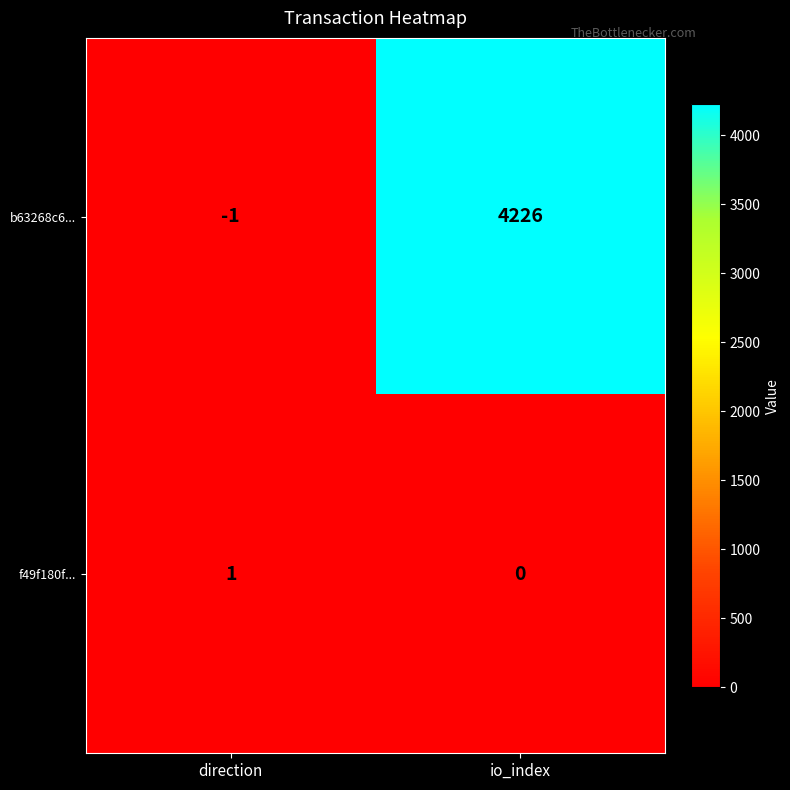

What is the sum of all b63268c6... values?

4225